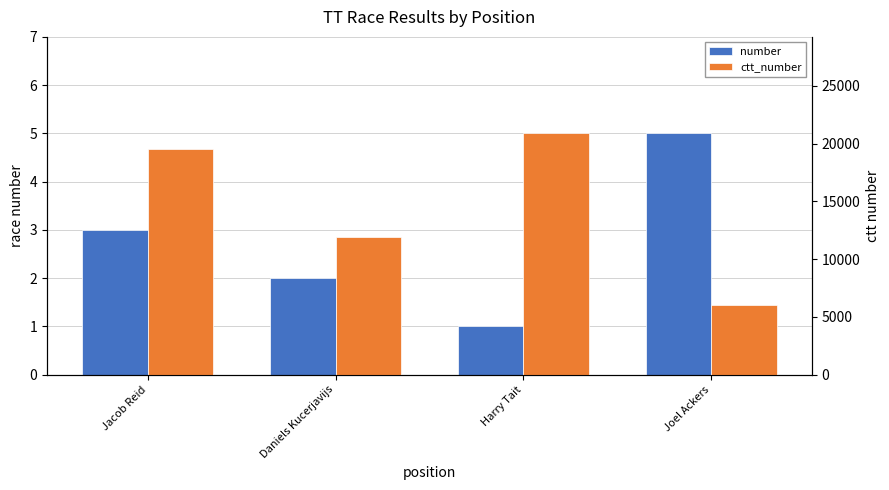

What is the difference between the ctt_number values at Jacob Reid and Harry Tait?

1313